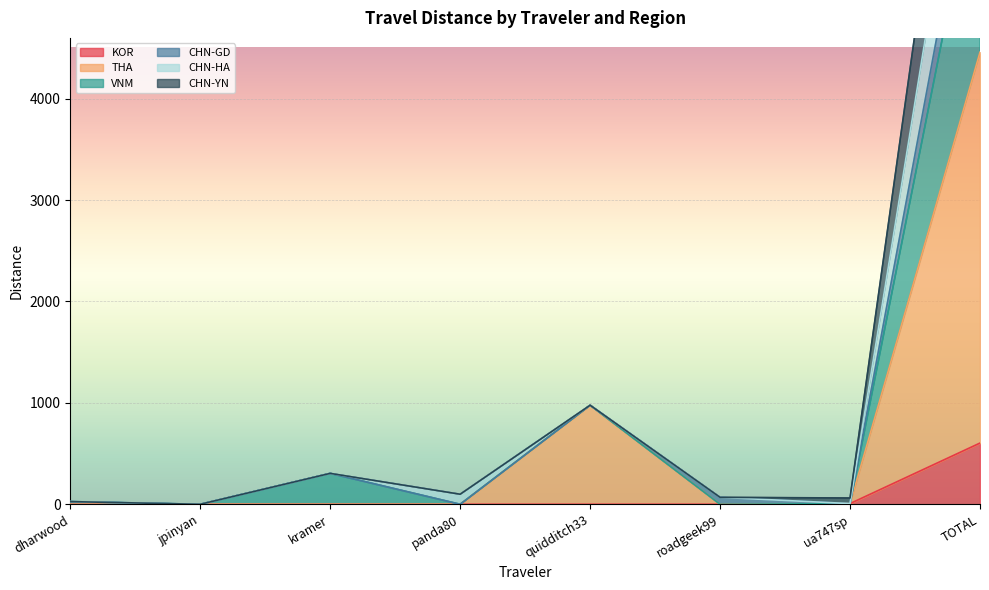

Which series has the largest range (max minus min)?

VNM